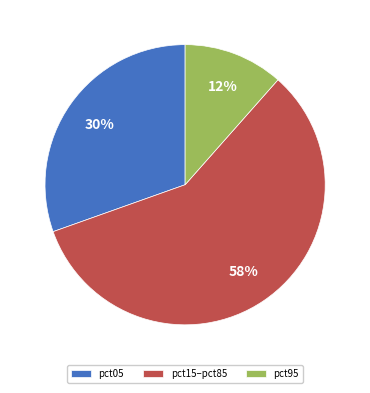

Count the number of slices in the pie.

3